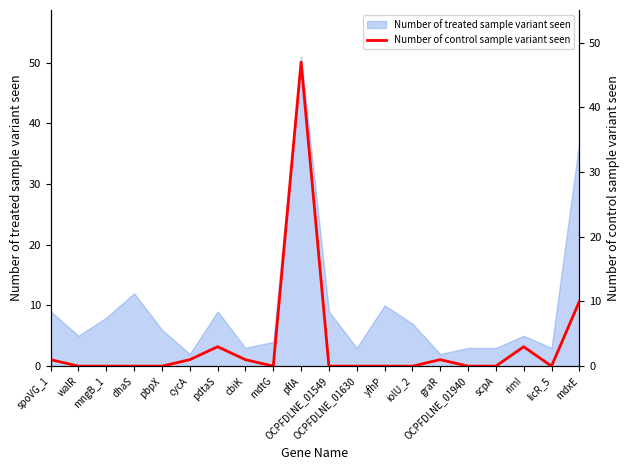

Reading right to left, transcribe all the data shown in this chart.

10	0	3	0	0	1	0	0	0	0	47	0	1	3	1	0	0	0	0	1